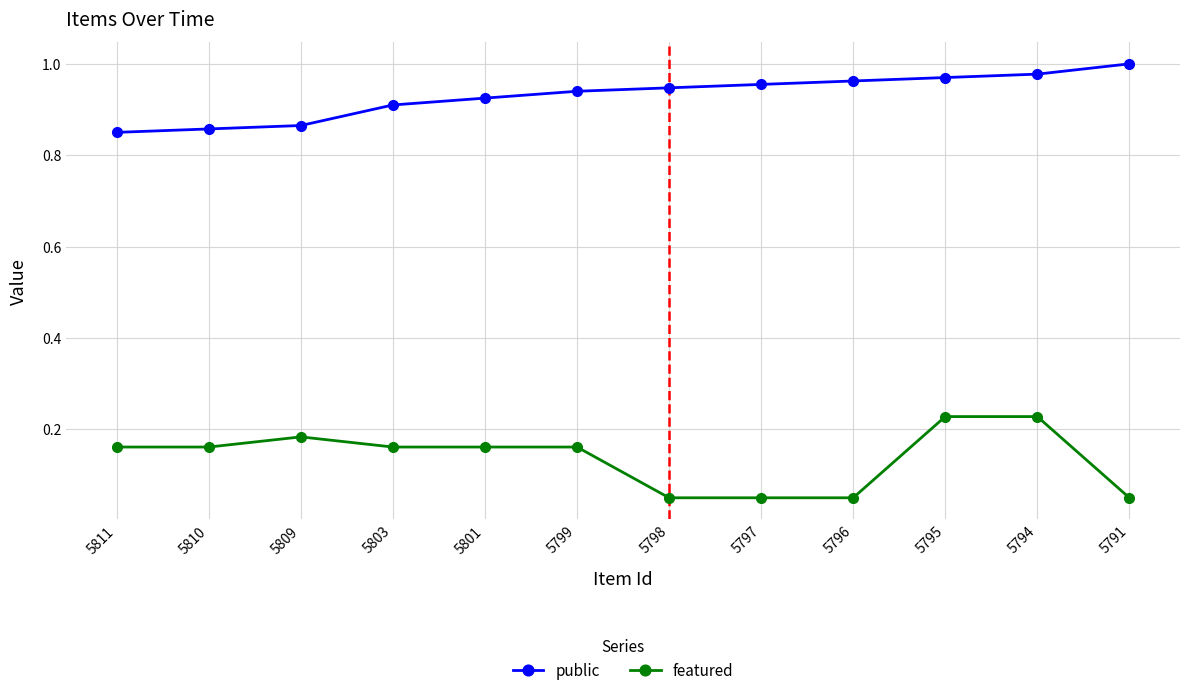

Which label corresponds to the largest value in the chart?

5791